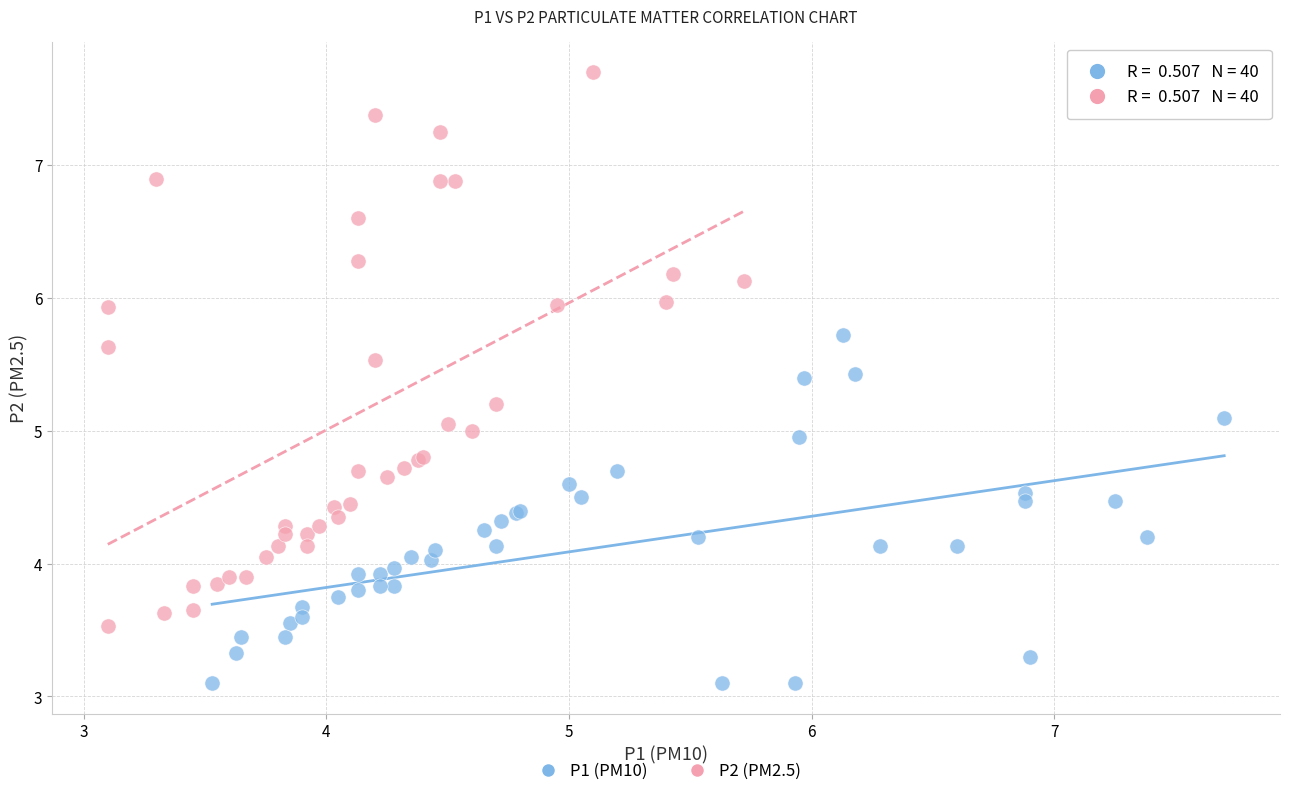

Which series has the largest Y range (max minus min)?

P2 (PM2.5)